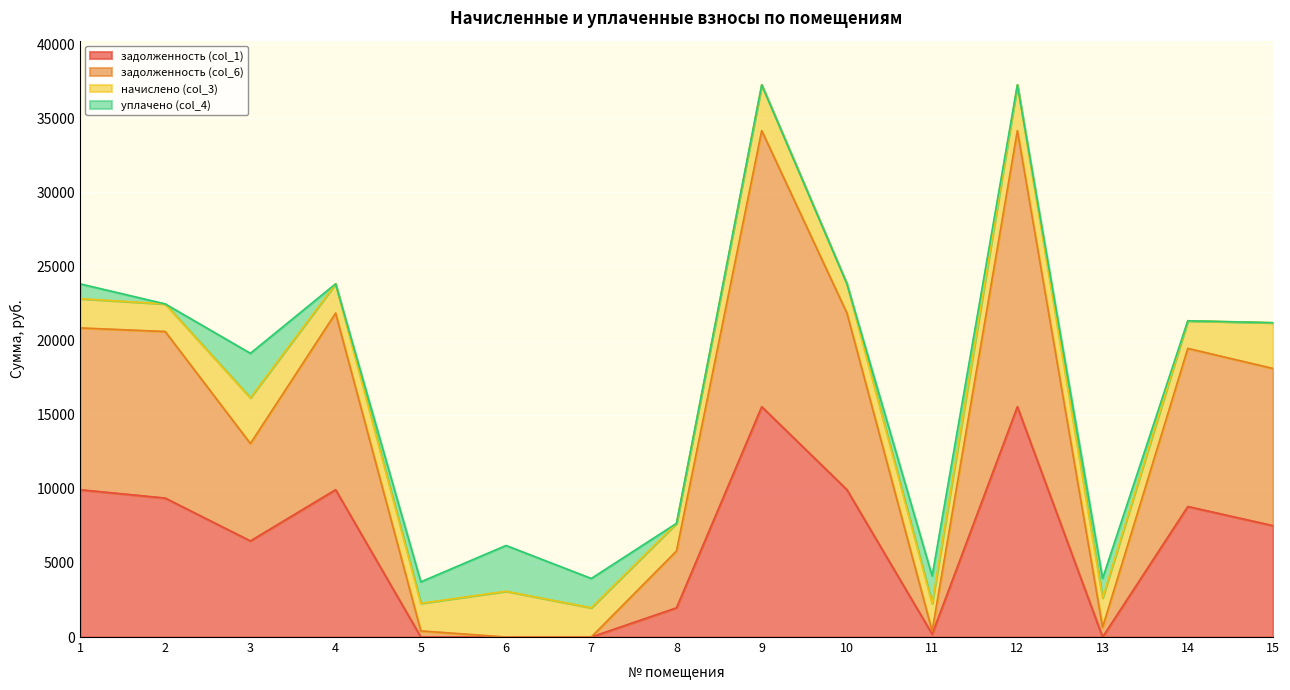

What is the total value across all series at 1?

23826.1